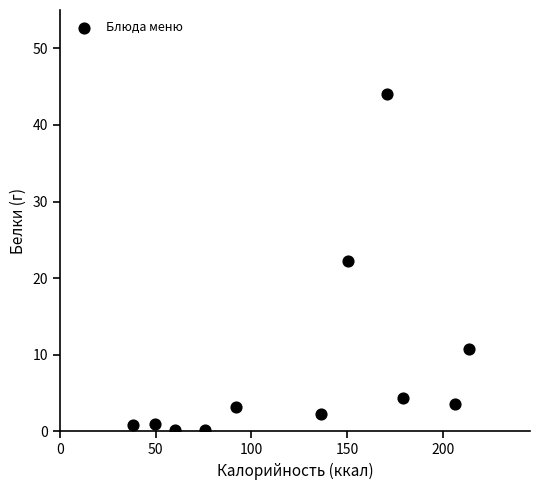

What is the range of Y values (max minus min)?

43.8